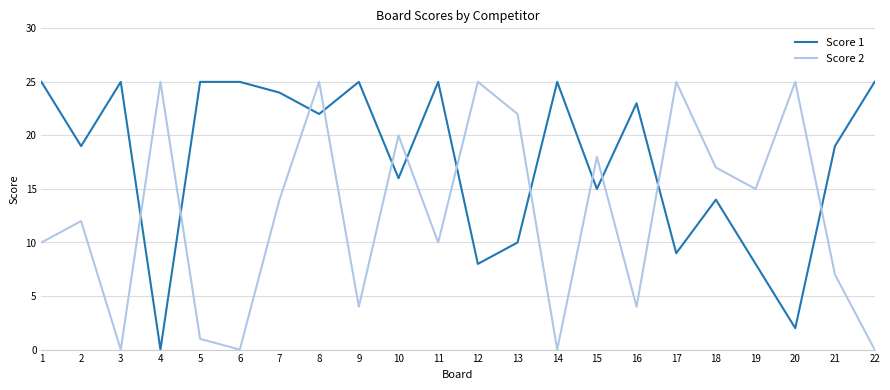

What is the maximum value shown in the chart?

25